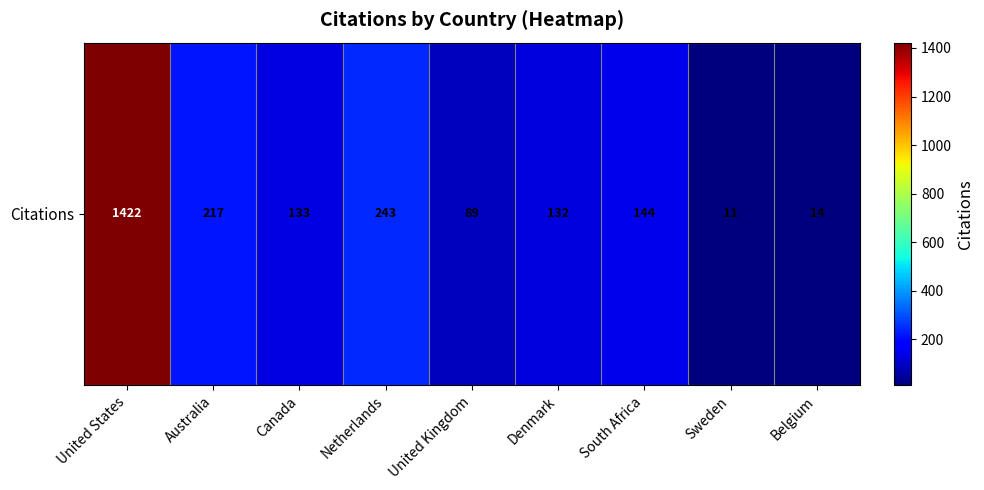

What is the change in value from Australia to Belgium?

-203